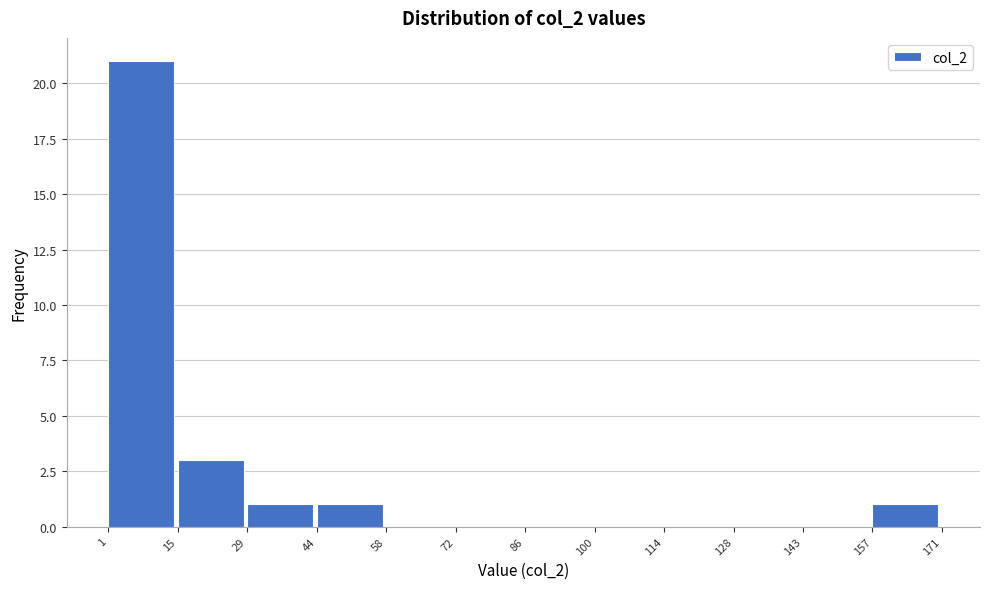

Reading left to right, list every bar in this chart as the range it spans on the x-axis followed by its height. The values are not printed on the chart, so give them approximately, as read against the axis.

1 to 15: 21
15 to 29: 3
29 to 44: 1
44 to 58: 1
58 to 72: 0
72 to 86: 0
86 to 100: 0
100 to 114: 0
114 to 128: 0
128 to 143: 0
143 to 157: 0
157 to 171: 1